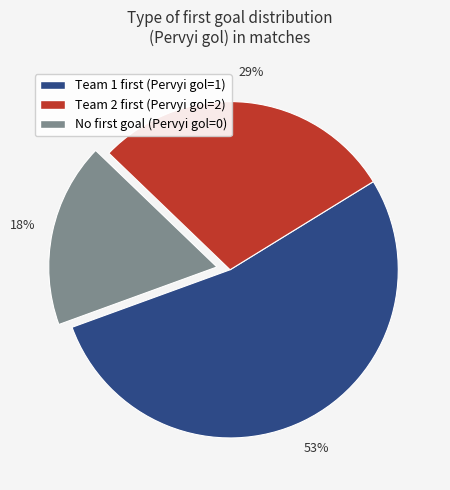

To the nearest percent, what is the average slice percentage?

33%